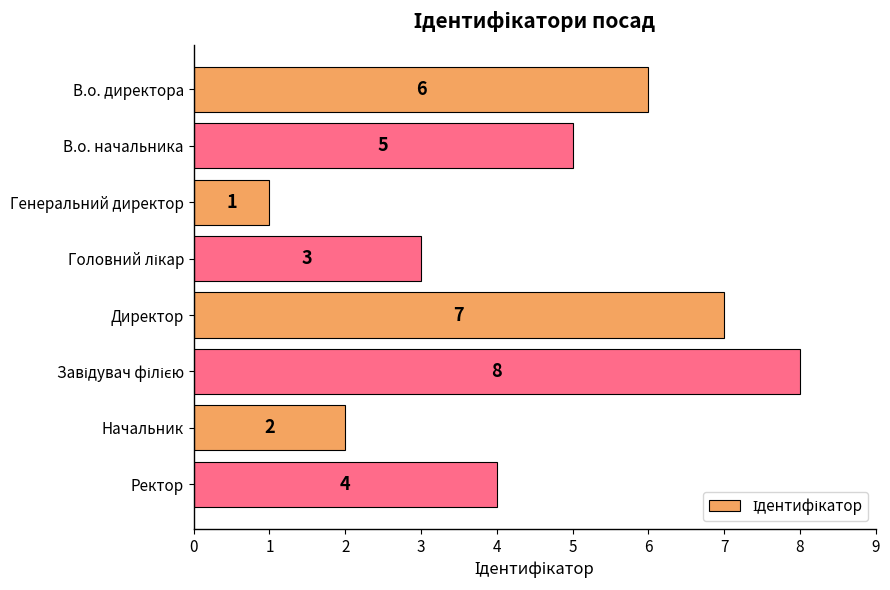

What is the sum of all values?

36